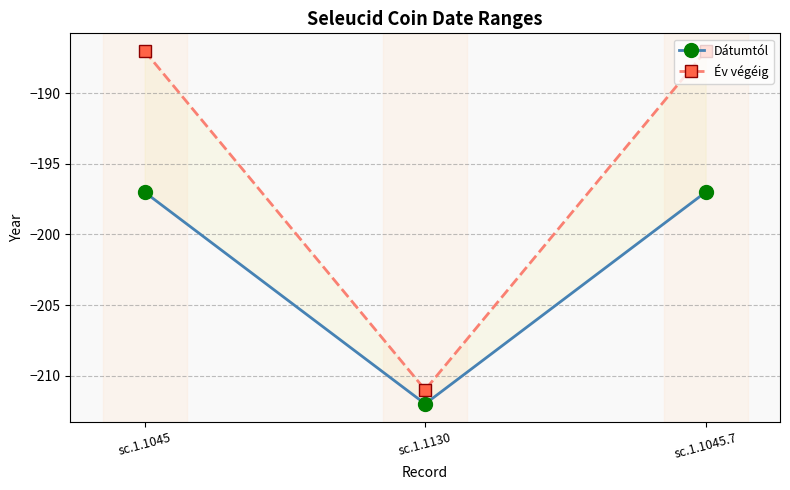

Which series has the widest spread of values?

Év végéig